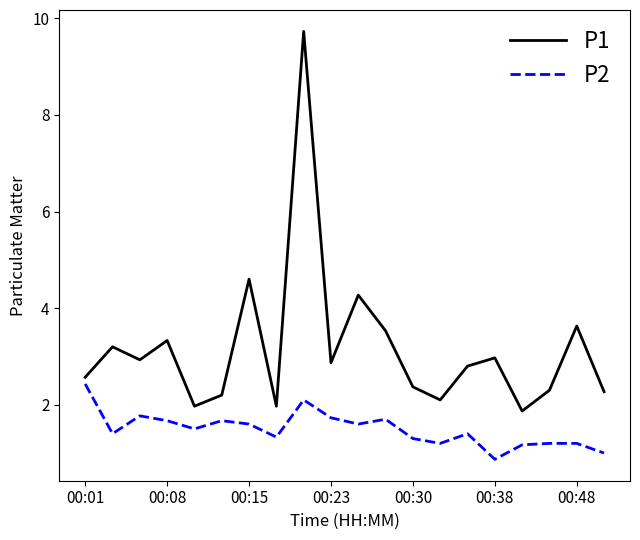

True or false: P1 and P2 cross at least once.

False